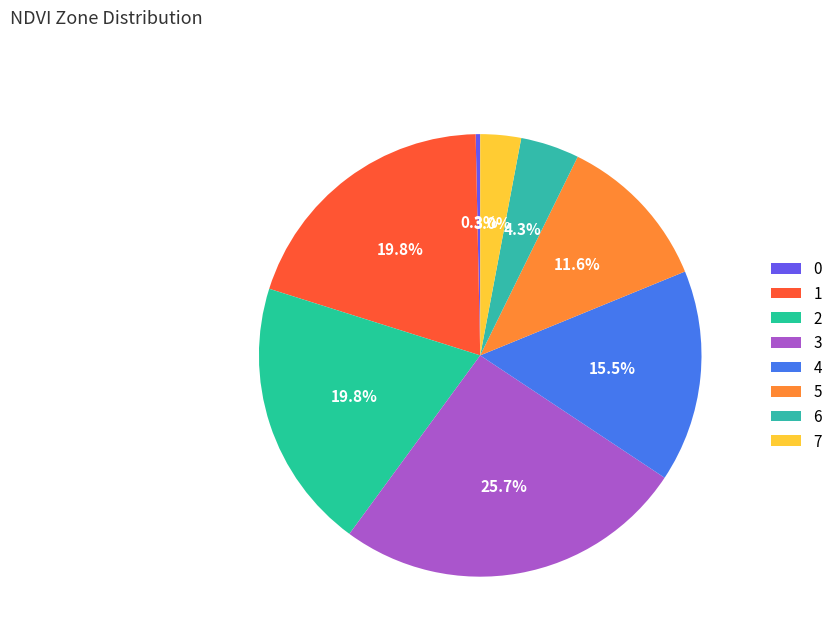

Is 7 the majority of the pie?

No